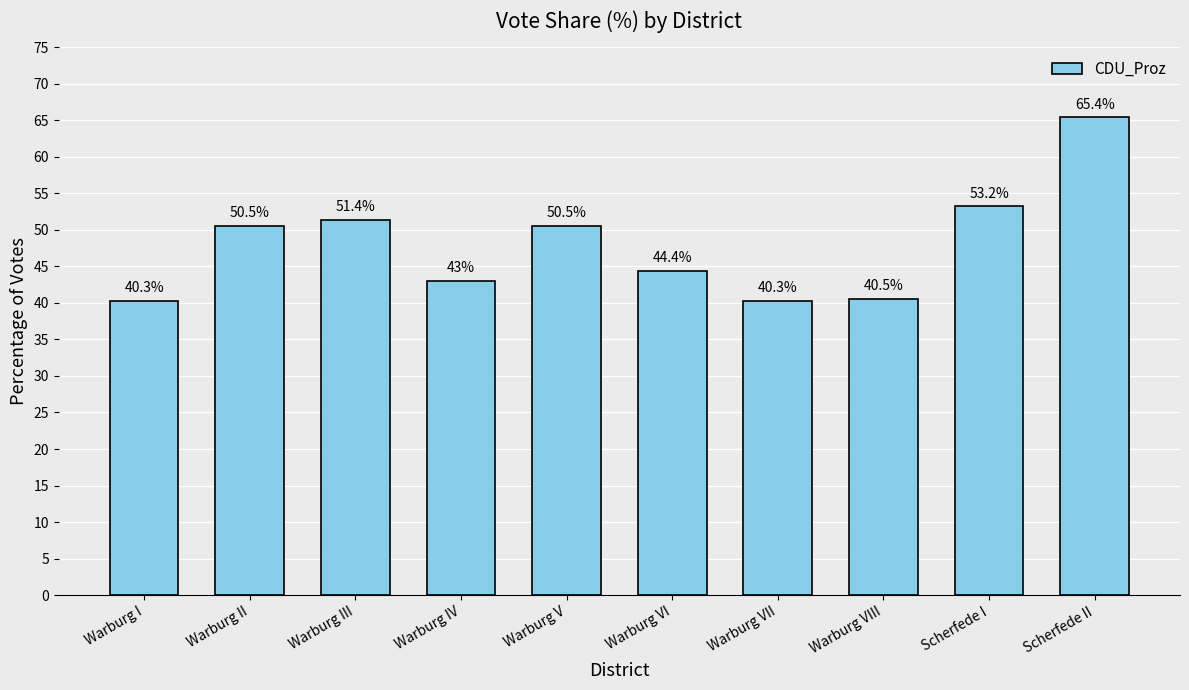

What is the difference between the maximum and minimum values?

25.1